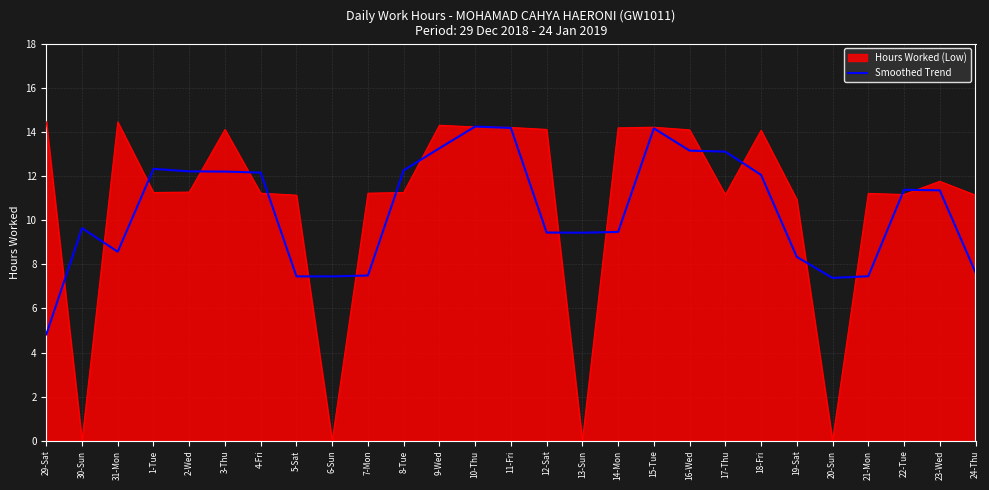

What is the total value across all series at 4-Fri?

23.4